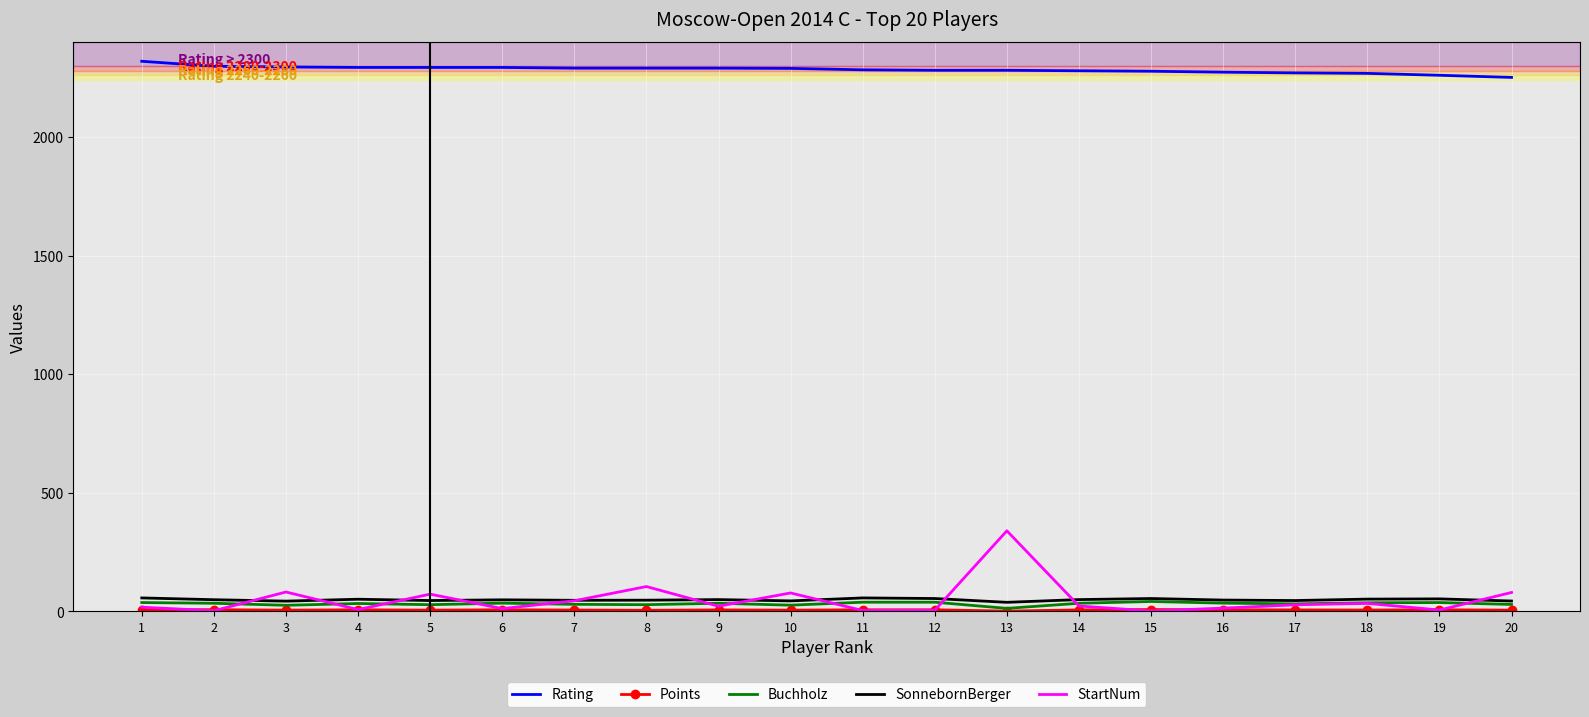

What is the sum of all SonnebornBerger values?

983.0